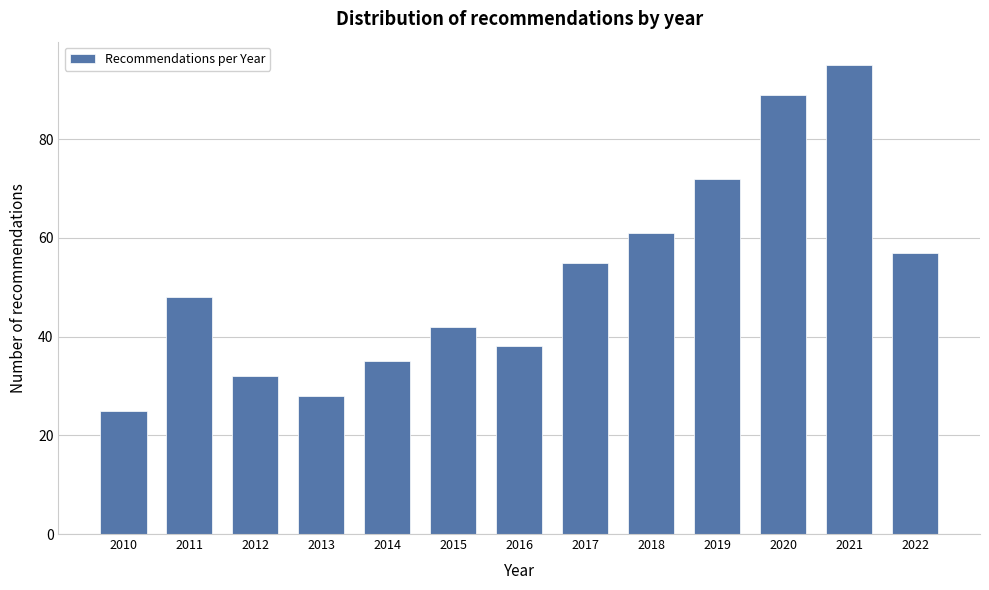

Reading left to right, transcribe all the data shown in this chart.

25	48	32	28	35	42	38	55	61	72	89	95	57